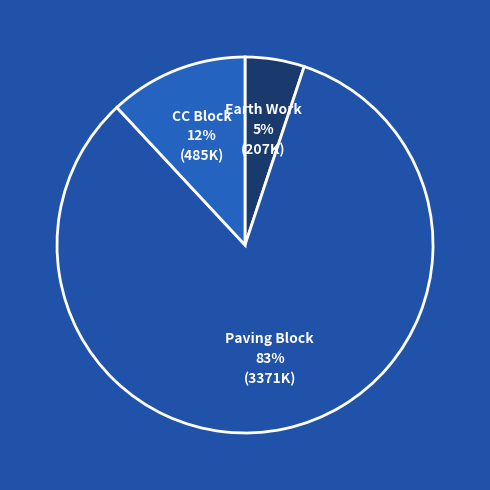

Do CC Block and Earth Work together represent more than half of the pie?

No